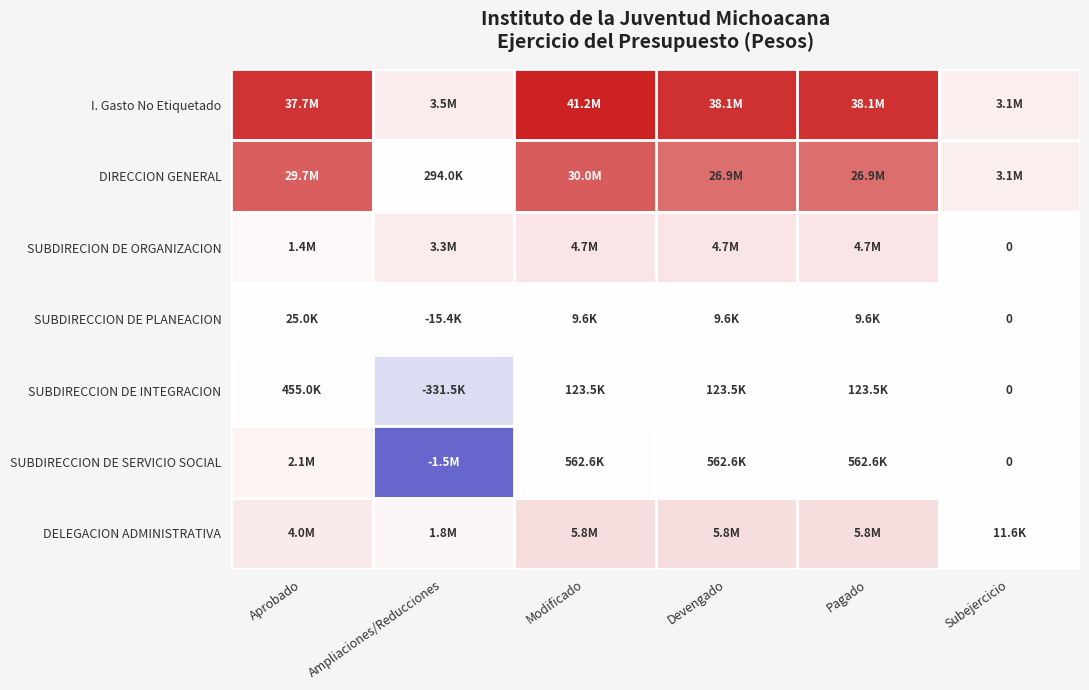

The DIRECCION GENERAL series shows 293973.5 at Ampliaciones/Reducciones. True or false?

True